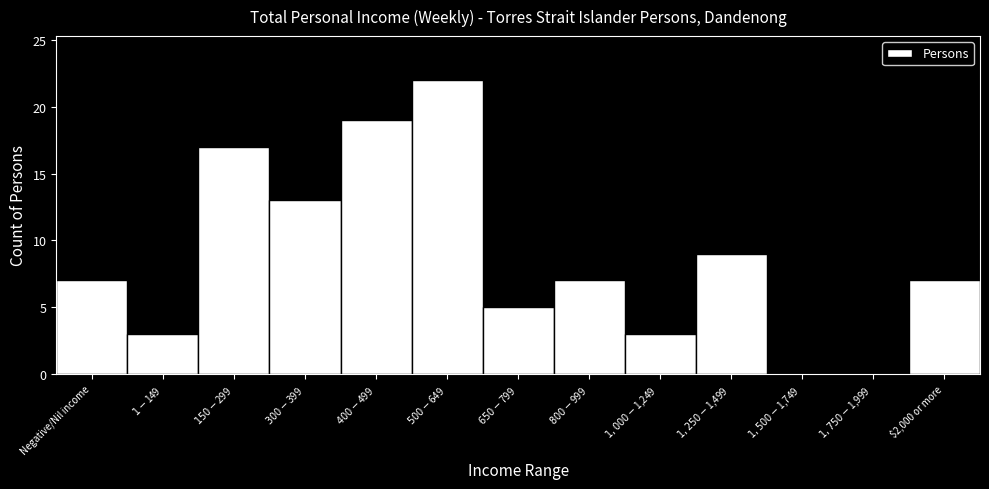

What is the greatest value displayed?

22